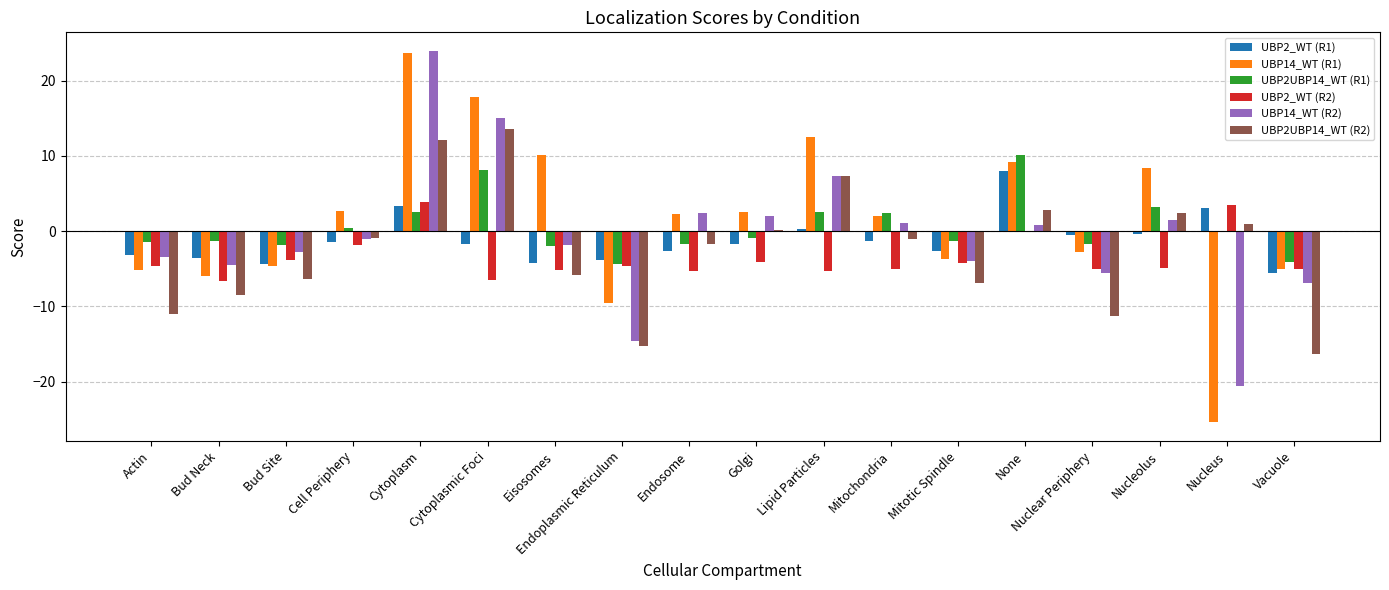

What is the total value across all series at Endosome?

-6.6